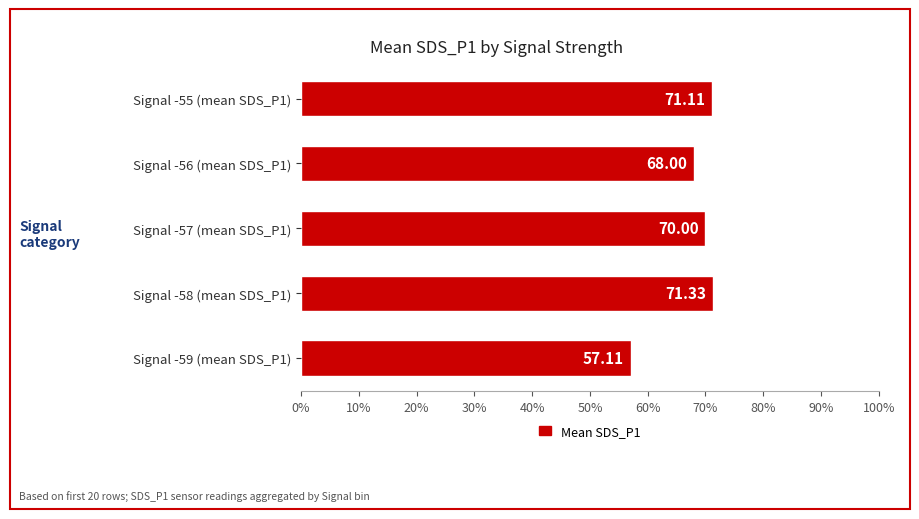

What is the difference between the second highest and minimum values?

14.0